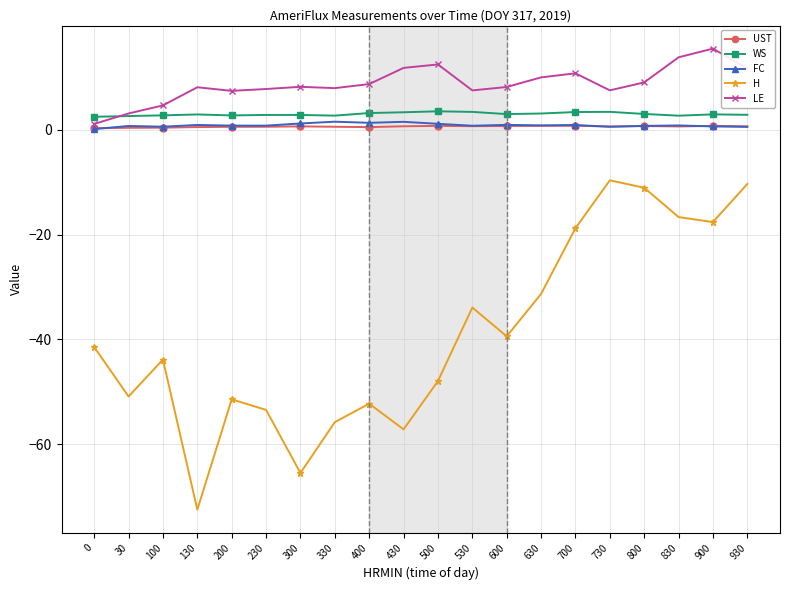

What is the greatest value displayed?

15.5